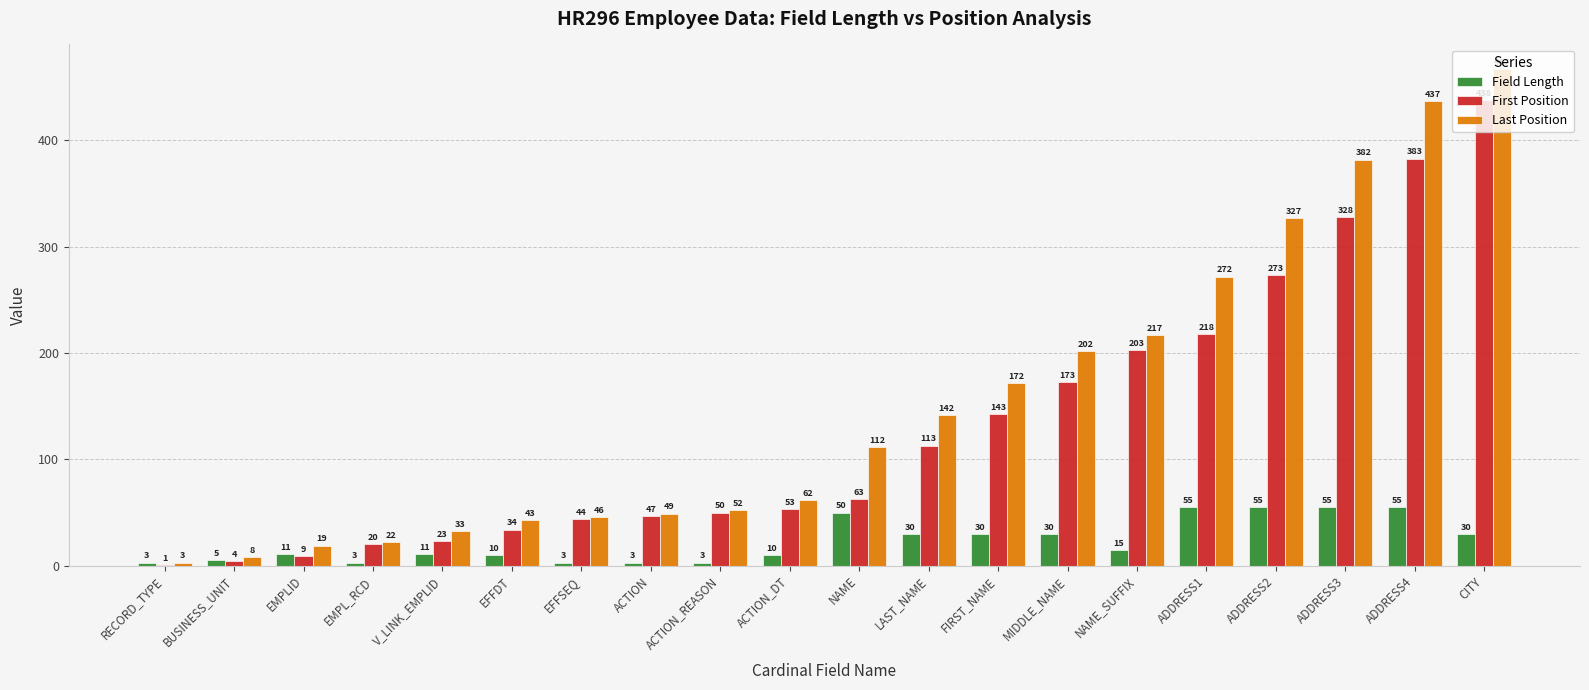

The Field Length series shows 3 at EMPL_RCD. True or false?

True